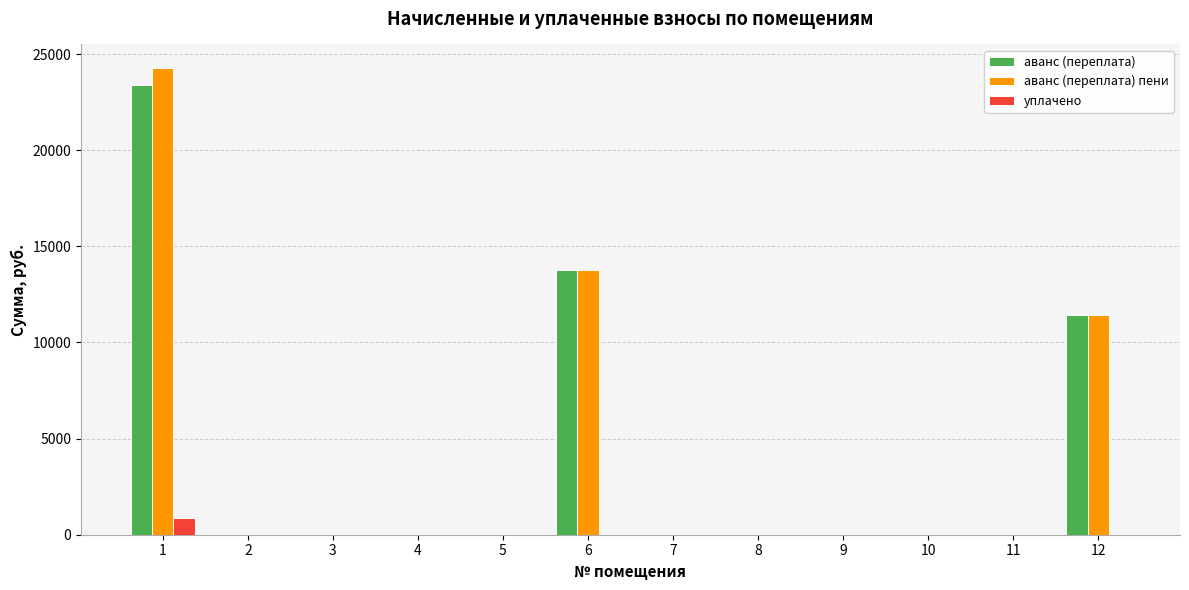

What is the sum of the аванс (переплата) values at 12 and 1?

34831.2